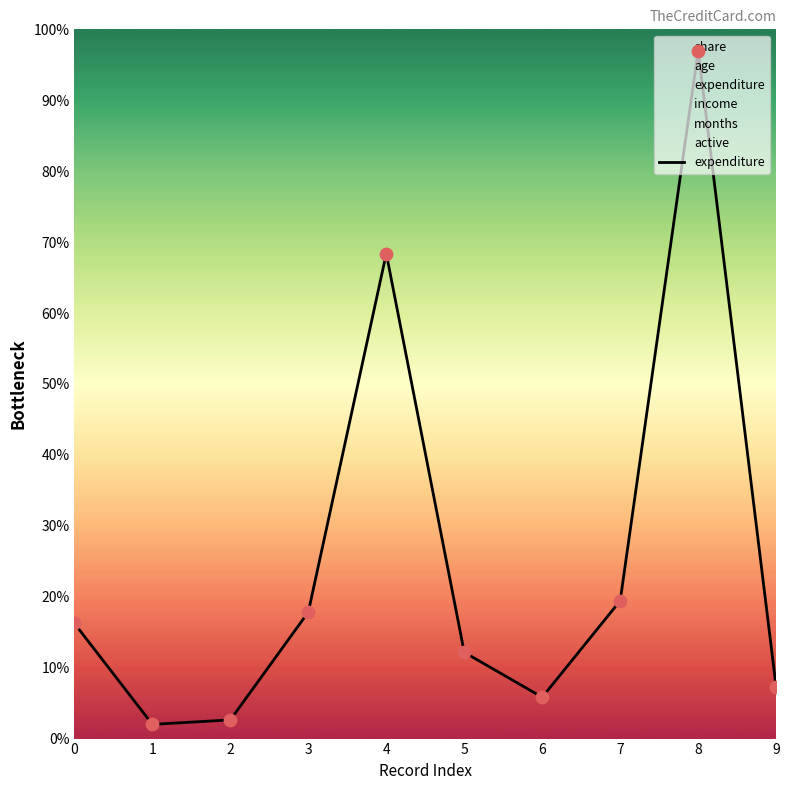

What is the change in value from 1 to 6?

+3.8